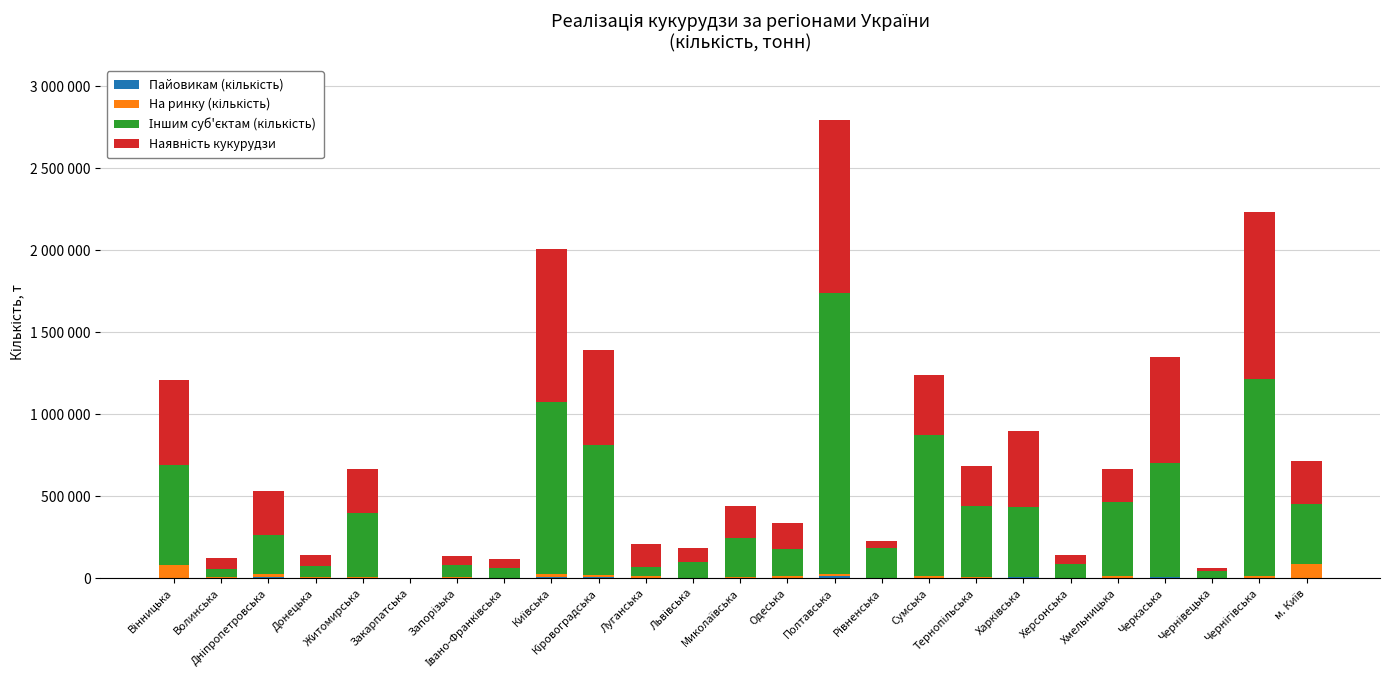

At which category is the sum across all series the highest?

Полтавська